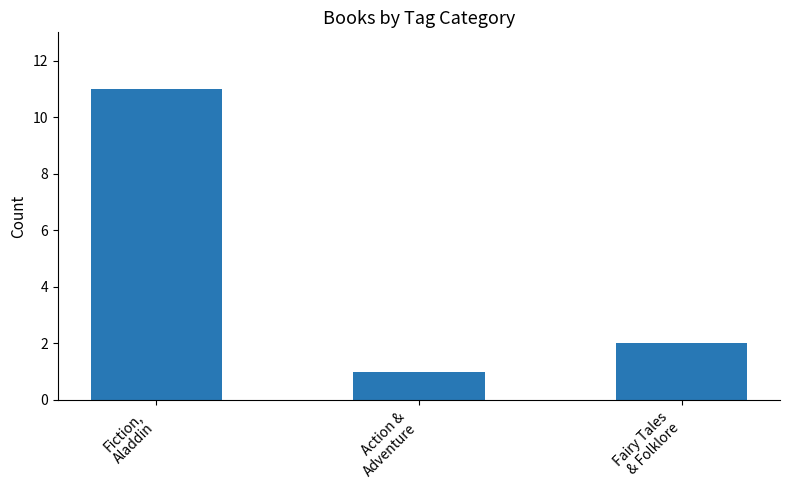

At which label does the data first exceed 2?

Fiction,
Aladdin